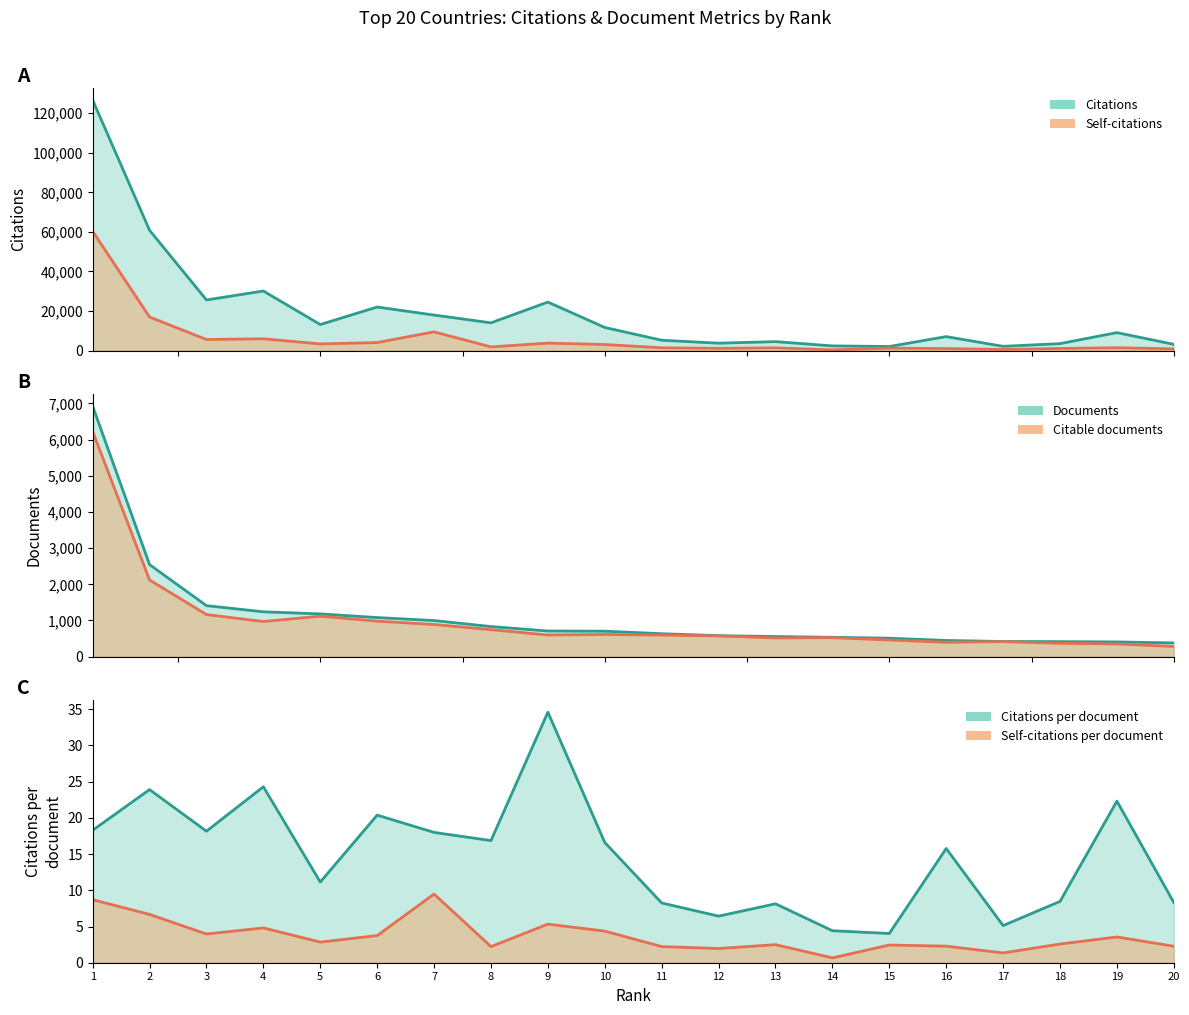

The value of Citable documents at 18 is 369. True or false?

True